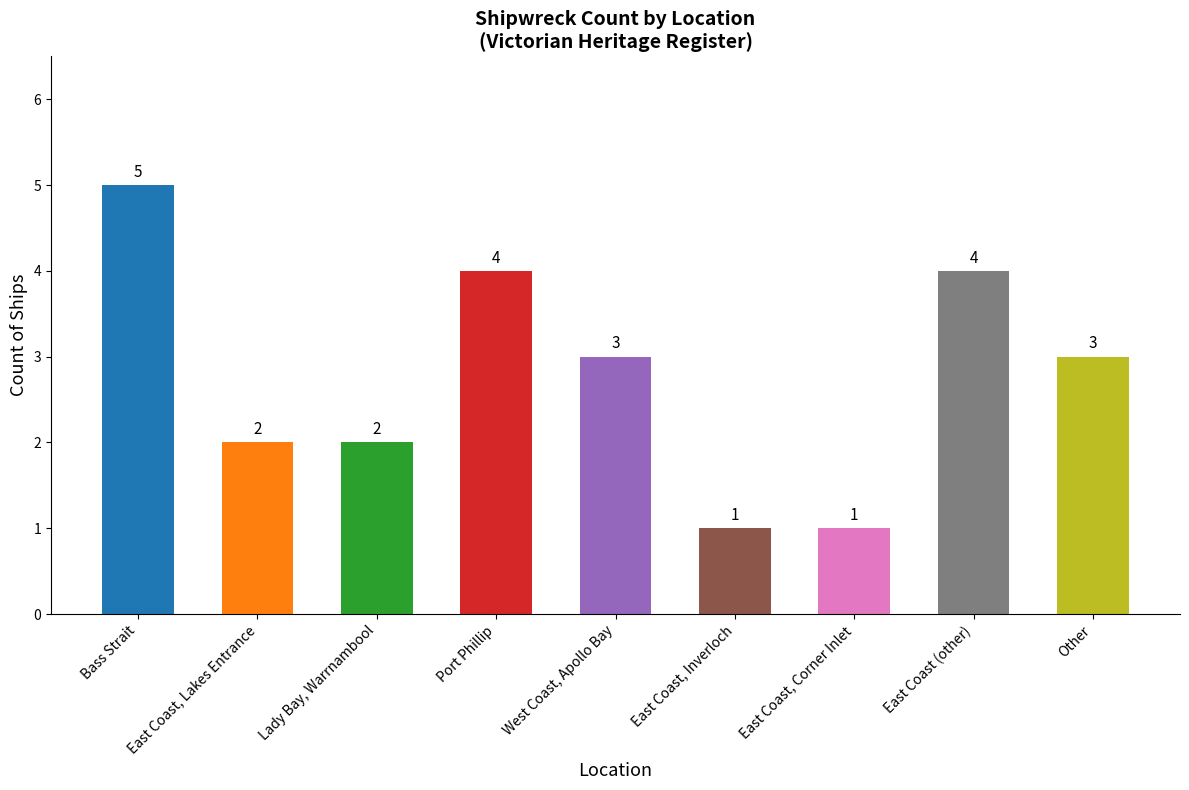

How many bars are there in total?

9